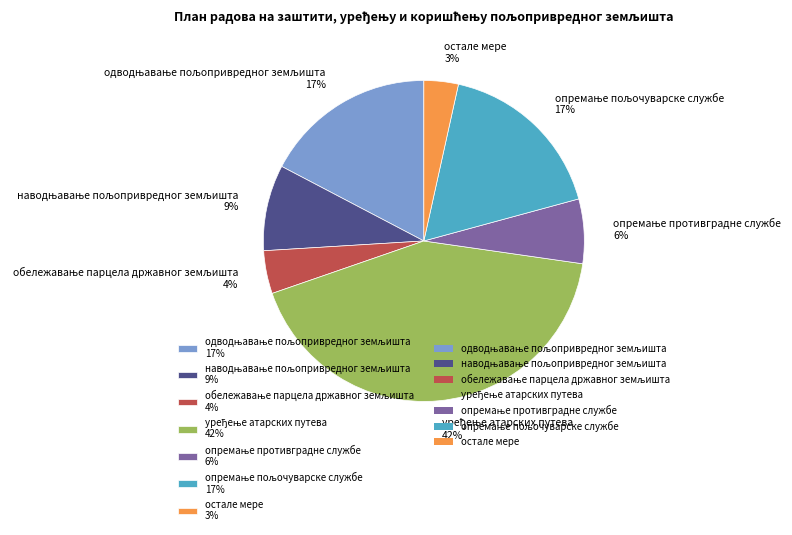

Is there a majority slice in this chart?

No